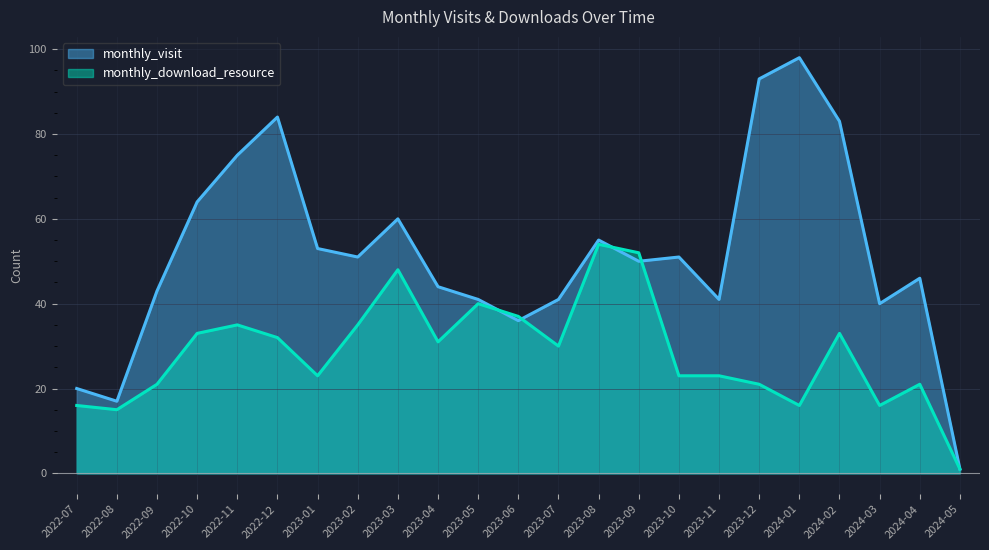

Which series has the largest total across all categories?

monthly_visit